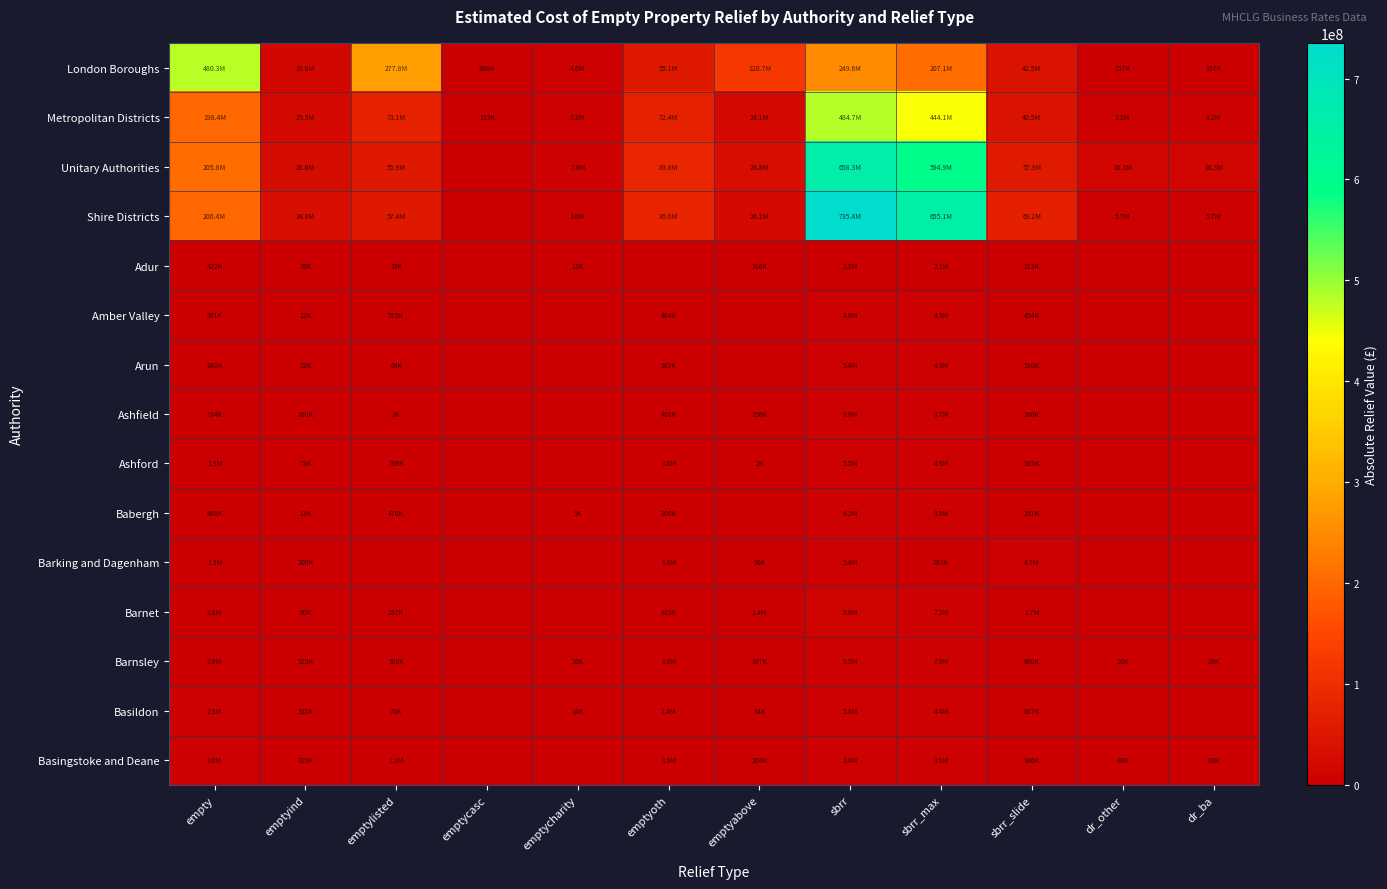

Reading right to left, extract all data points from this chart.

London Boroughs: dr_ba=157074	dr_other=157074	sbrr_slide=42488249	sbrr_max=207080519	sbrr=249581773	emptyabove=120703051	emptyoth=55093616	emptycharity=4631529	emptycasc=898327	emptylisted=277839389	emptyind=19768762	empty=480346837
Metropolitan Districts: dr_ba=3248933	dr_other=3248933	sbrr_slide=40523784	sbrr_max=444145628	sbrr=484669411	emptyabove=24068345	emptyoth=72427789	emptycharity=3205106	emptycasc=132754	emptylisted=73051731	emptyind=25476059	empty=198361784
Unitary Authorities: dr_ba=16263677	dr_other=16263677	sbrr_slide=57865092	sbrr_max=594870100	sbrr=658262991	emptyabove=28782906	emptyoth=83835472	emptycharity=7641086	emptycasc=0	emptylisted=55867700	emptyind=26015629	empty=205823358
Shire Districts: dr_ba=5719230	dr_other=5719230	sbrr_slide=69203285	sbrr_max=655054386	sbrr=735354828	emptyabove=24053181	emptyoth=80596803	emptycharity=2961751	emptycasc=0	emptylisted=57406213	emptyind=34304439	empty=200447250
Adur: dr_ba=0	dr_other=0	sbrr_slide=212620	sbrr_max=2124293	sbrr=2336913	emptyabove=316147	emptyoth=0	emptycharity=10754	emptycasc=0	emptylisted=18638	emptyind=76416	empty=421955
Amber Valley: dr_ba=0	dr_other=0	sbrr_slide=454377	sbrr_max=4320687	sbrr=4775064	emptyabove=0	emptyoth=464101	emptycharity=0	emptycasc=0	emptylisted=514827	emptyind=11876	empty=990804
Arun: dr_ba=0	dr_other=0	sbrr_slide=509700	sbrr_max=4881880	sbrr=5391580	emptyabove=0	emptyoth=162603	emptycharity=0	emptycasc=0	emptylisted=63879	emptyind=21500	empty=247982
Ashfield: dr_ba=0	dr_other=0	sbrr_slide=260086	sbrr_max=3661347	sbrr=3921433	emptyabove=156137	emptyoth=415659	emptycharity=0	emptycasc=0	emptylisted=2096	emptyind=160056	empty=733948
Ashford: dr_ba=0	dr_other=0	sbrr_slide=584731	sbrr_max=4936564	sbrr=5521295	emptyabove=2270	emptyoth=1040646	emptycharity=0	emptycasc=0	emptylisted=769272	emptyind=73187	empty=1885375
Babergh: dr_ba=0	dr_other=0	sbrr_slide=290800	sbrr_max=3936939	sbrr=4227739	emptyabove=0	emptyoth=199613	emptycharity=5489	emptycasc=0	emptylisted=469528	emptyind=13348	empty=687978
Barking and Dagenham: dr_ba=0	dr_other=0	sbrr_slide=4653391	sbrr_max=783199	sbrr=5436590	emptyabove=30254	emptyoth=1036131	emptycharity=0	emptycasc=0	emptylisted=0	emptyind=199726	empty=1266111
Barnet: dr_ba=0	dr_other=0	sbrr_slide=1718139	sbrr_max=7184070	sbrr=8902209	emptyabove=1427179	emptyoth=814699	emptycharity=0	emptycasc=0	emptylisted=256524	emptyind=59647	empty=2558049
Barnsley: dr_ba=28335	dr_other=28335	sbrr_slide=659597	sbrr_max=7872862	sbrr=8532459	emptyabove=166833	emptyoth=1566555	emptycharity=15843	emptycasc=0	emptylisted=306096	emptyind=523161	empty=2578488
Basildon: dr_ba=0	dr_other=0	sbrr_slide=866723	sbrr_max=4386035	sbrr=5252758	emptyabove=84388	emptyoth=2386295	emptycharity=13598	emptycasc=0	emptylisted=75879	emptyind=334680	empty=2894840
Basingstoke and Deane: dr_ba=82664	dr_other=82664	sbrr_slide=346142	sbrr_max=3069527	sbrr=3415669	emptyabove=203819	emptyoth=1904136	emptycharity=0	emptycasc=0	emptylisted=1168835	emptyind=318759	empty=3595549